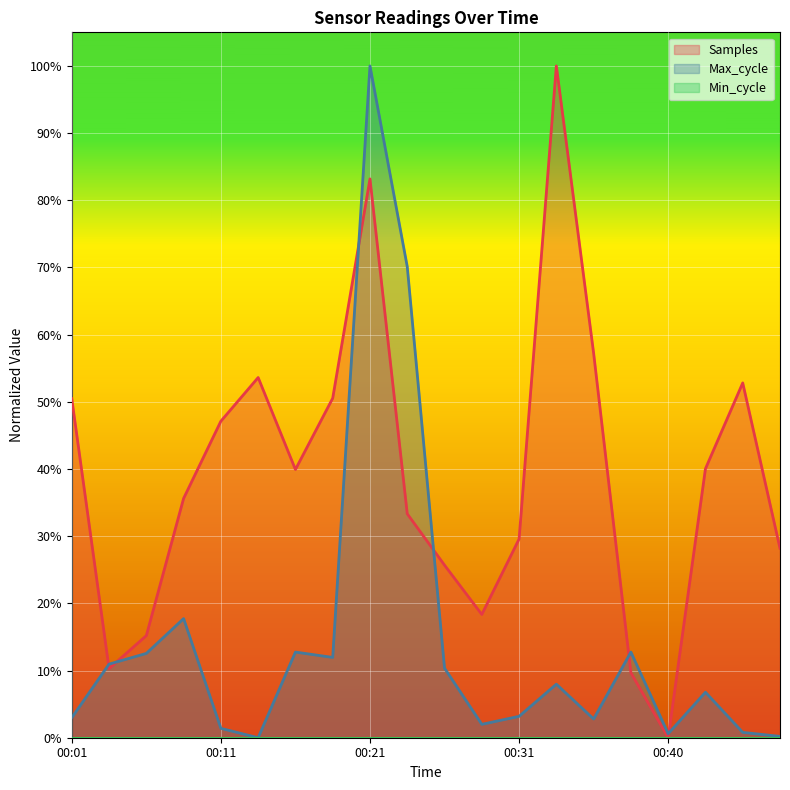

Where is Samples nearest to the value 0?

00:40